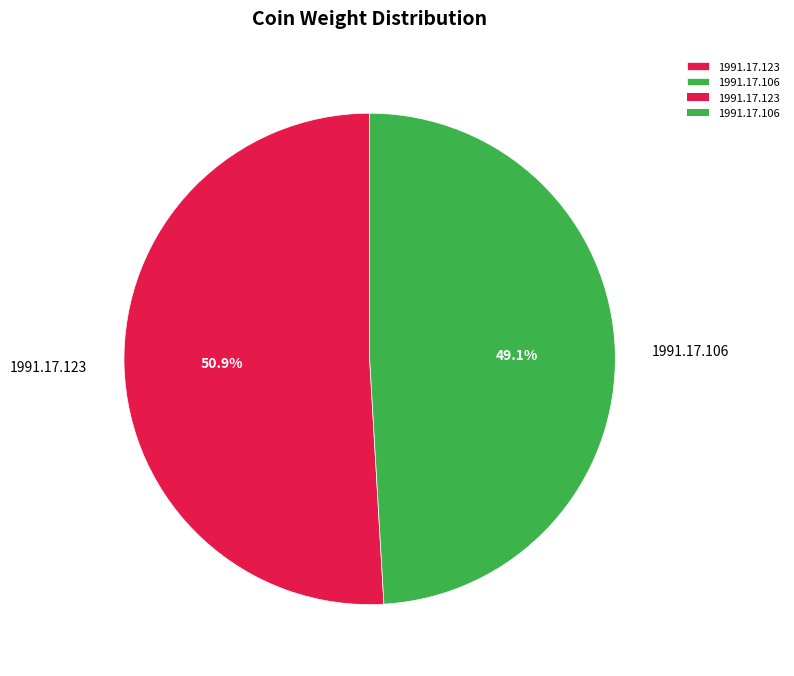

Does 1991.17.106 represent more than half of the total?

No